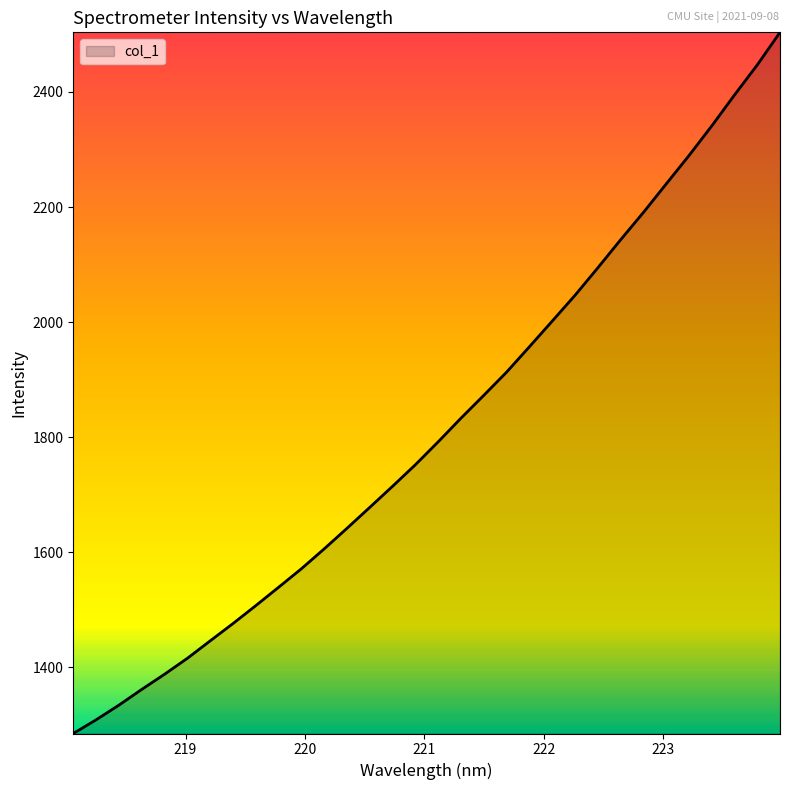

What is the greatest value displayed?

2503.7